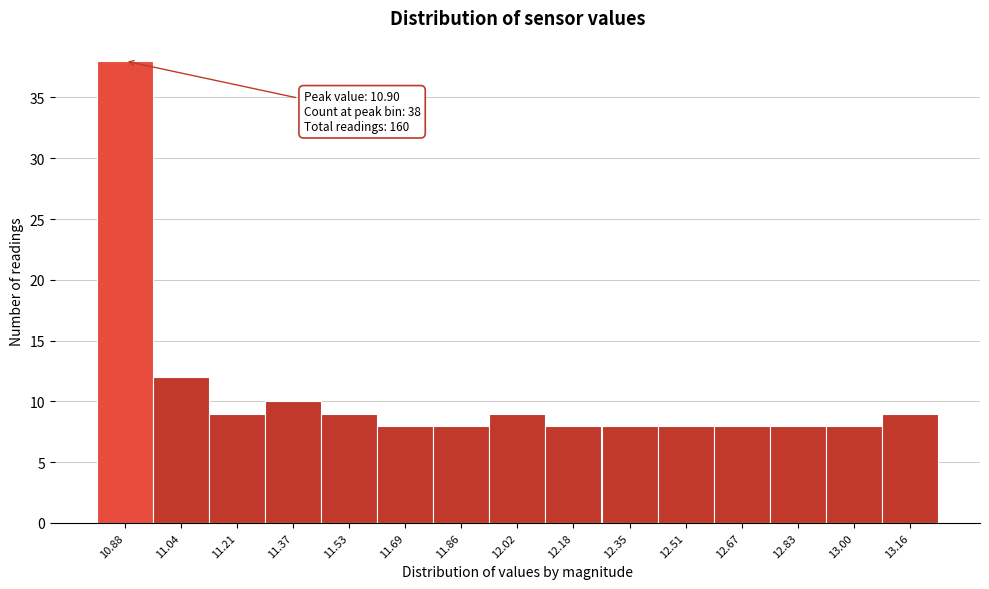

Over which range of the x-axis is the bar tallest?

10.80 to 10.96